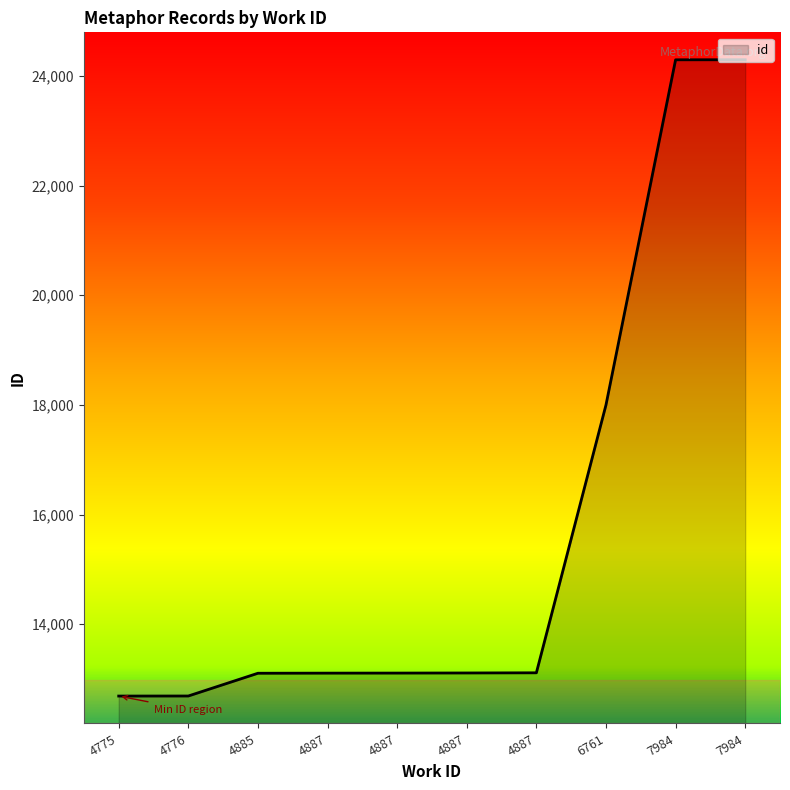

Which label corresponds to the largest value in the chart?

7984